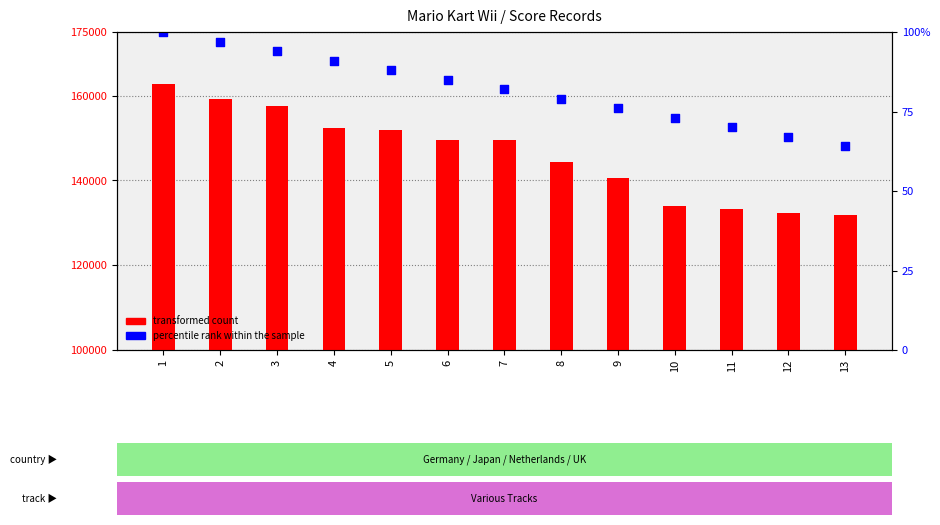

At which category is the sum across all series the highest?

1